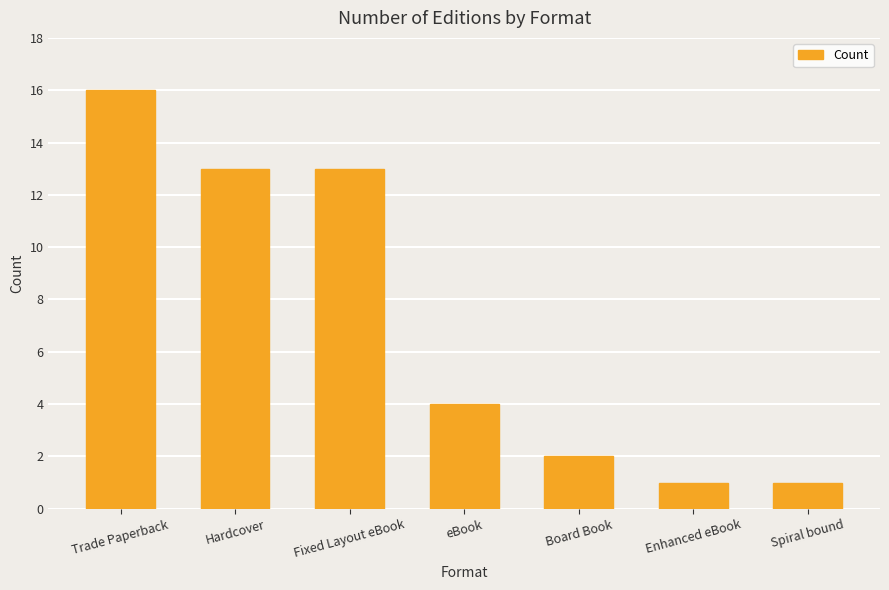

Where is the data nearest to the value 8?

eBook